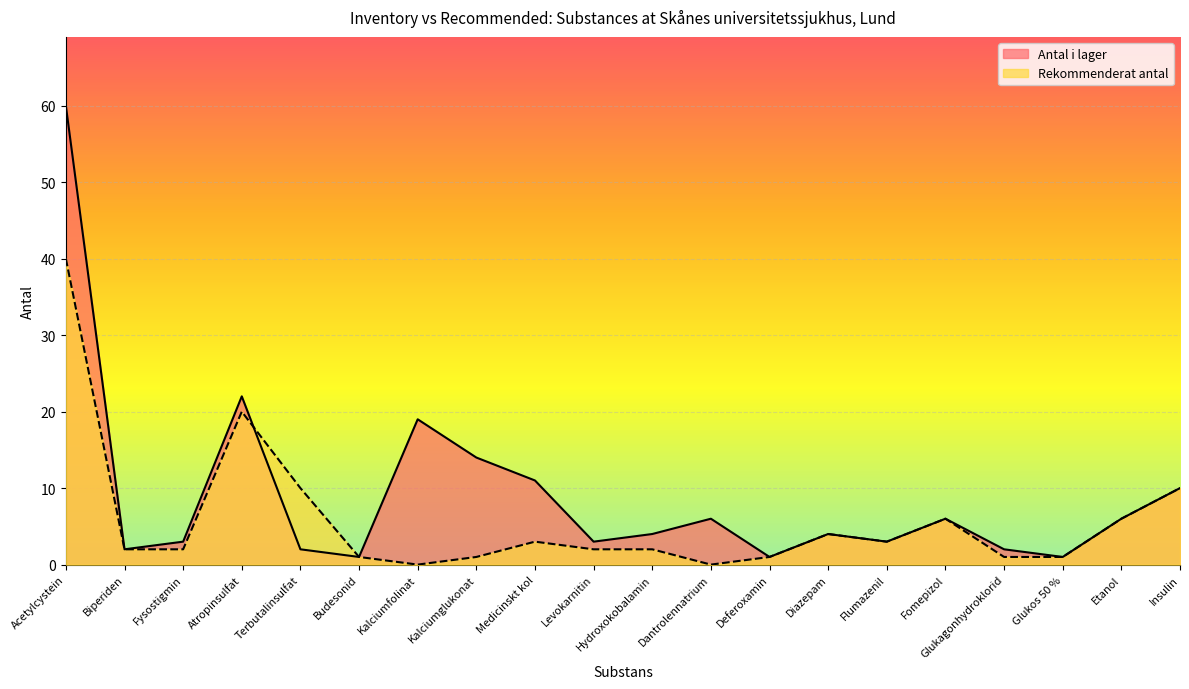

Does the chart display data point markers on the line(s)?

No